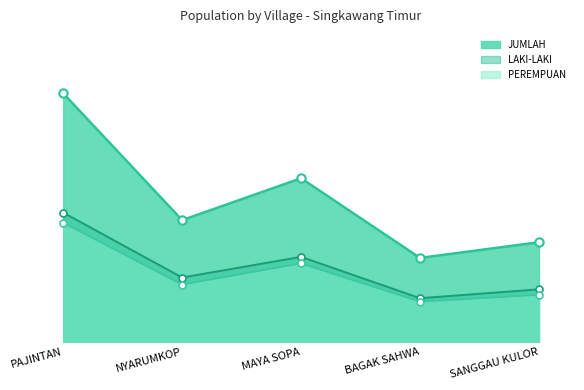

Reading right to left, what are all the values shown in this chart?

JUMLAH: 3385	2853	5556	4135	8440
LAKI-LAKI: 1786	1485	2889	2186	4391
PEREMPUAN: 1599	1368	2667	1949	4049